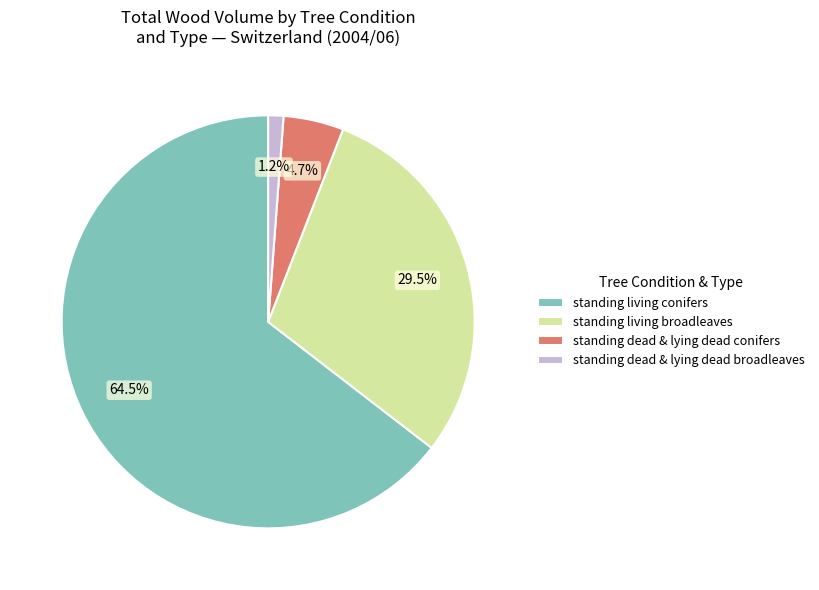

What is the majority slice?

standing living conifers